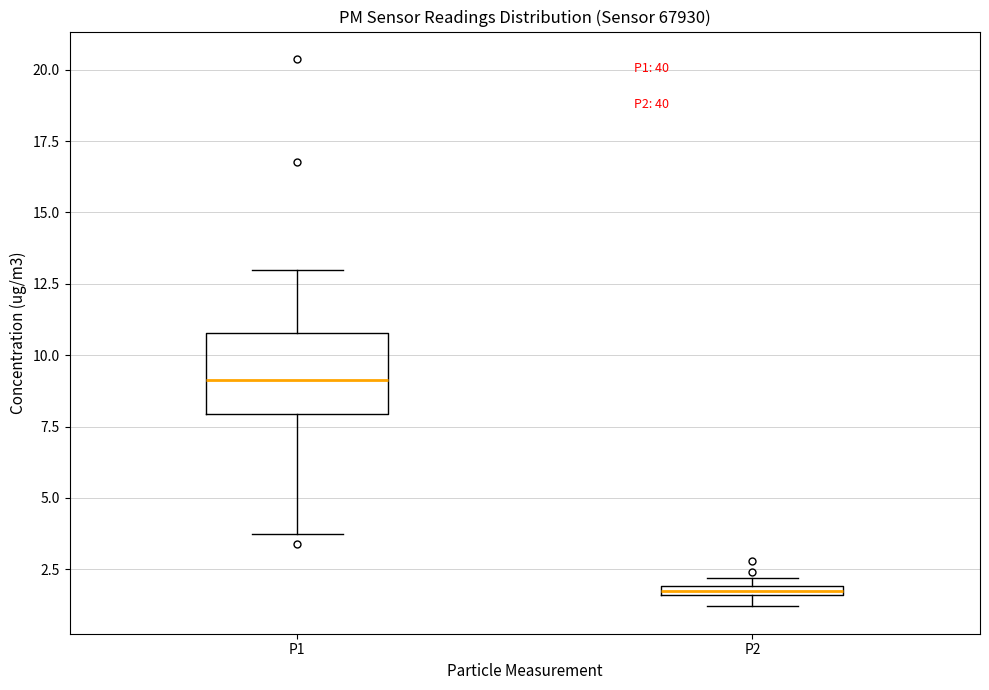

Which box is the tallest, from its lower edge to its upper edge?

P1